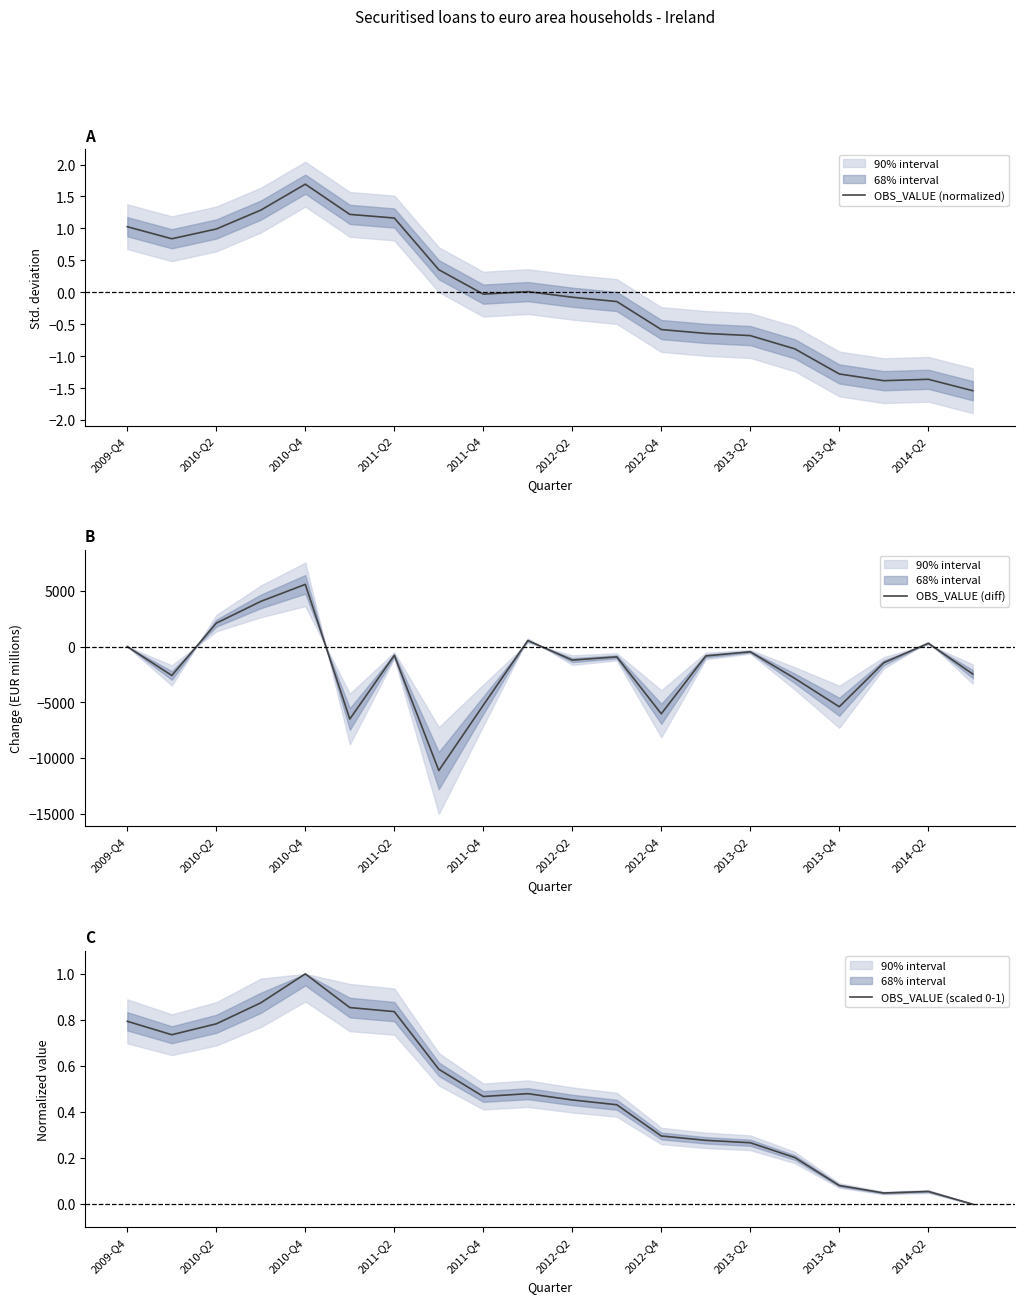

What is the value of the OBS_VALUE (normalized) point at the 13th from the left?

-0.6